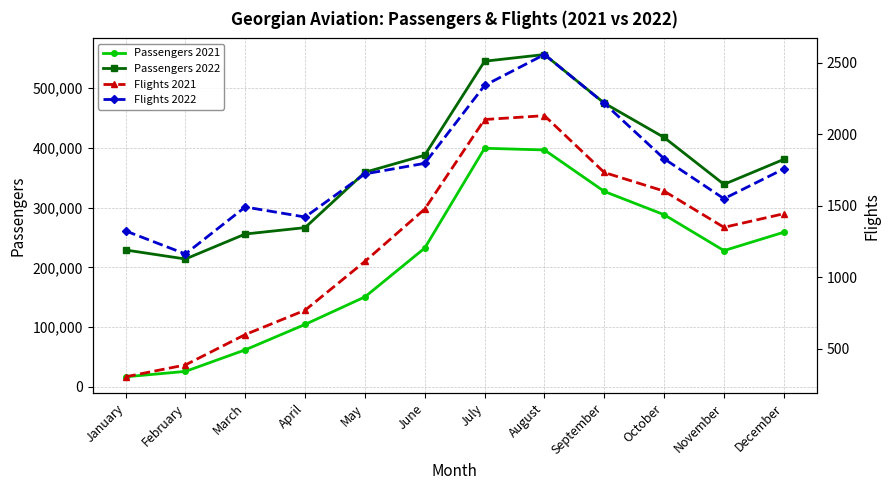

Reading left to right, list all the values displayed in this chart.

Passengers 2021: January=16903	February=25934	March=61986	April=104531	May=150552	June=232275	July=399191	August=396350	September=326946	October=288026	November=227967	December=258707
Passengers 2022: January=229003	February=213950	March=255726	April=266442	May=358989	June=387611	July=544773	August=555968	September=474648	October=417224	November=338825	December=380586
Flights 2021: January=305	February=388	March=600	April=770	May=1111	June=1477	July=2102	August=2129	September=1732	October=1602	November=1349	December=1444
Flights 2022: January=1324	February=1163	March=1491	April=1421	May=1722	June=1796	July=2340	August=2556	September=2215	October=1828	November=1549	December=1757